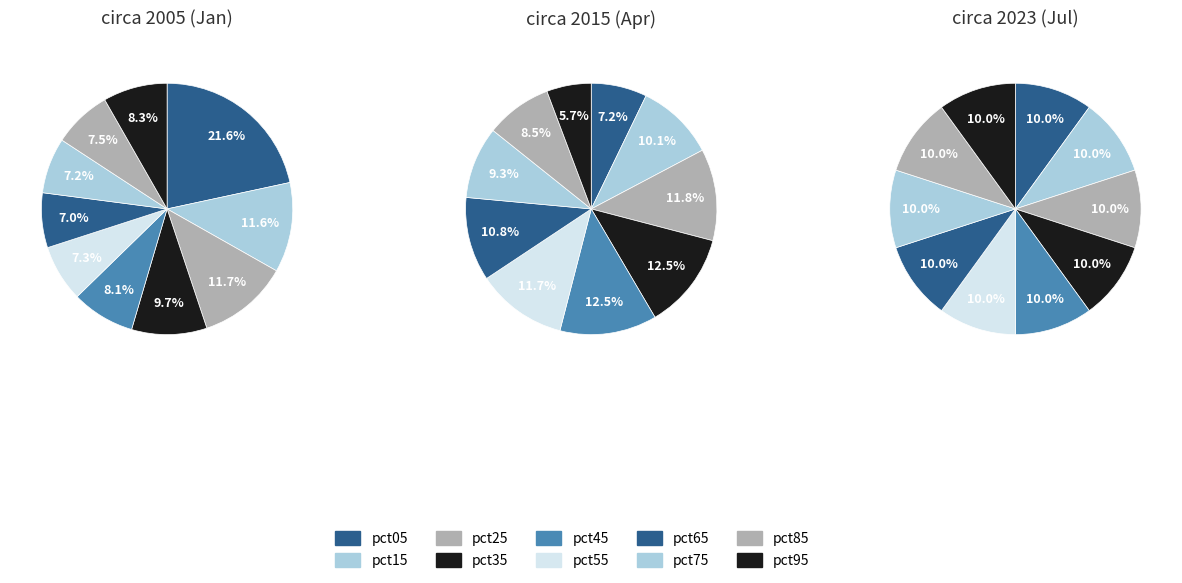

What percentage do pct45 and pct95 together represent?

16.4%